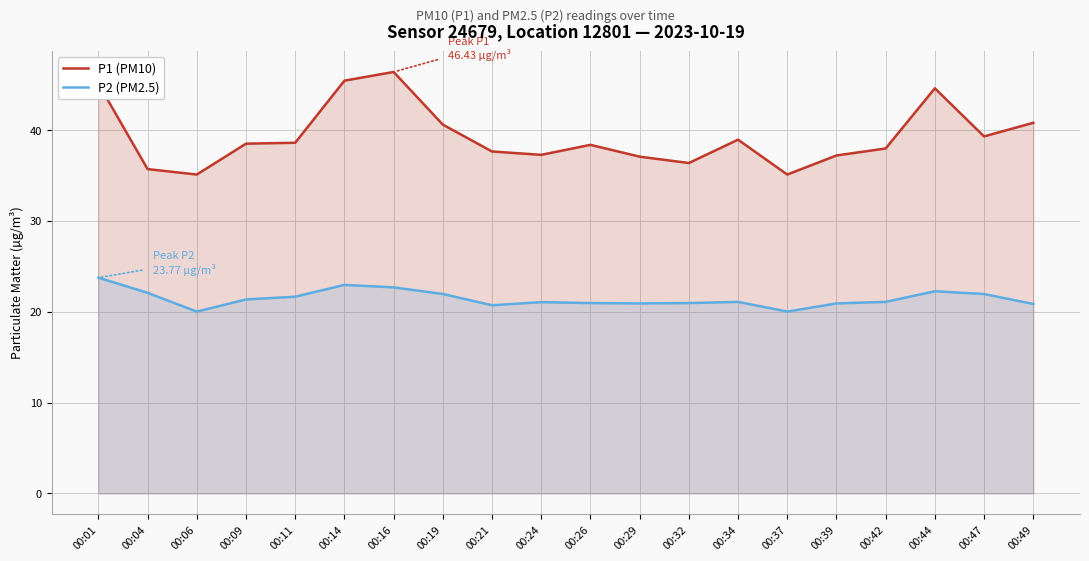

Which series has the largest total across all categories?

P1 (PM10)